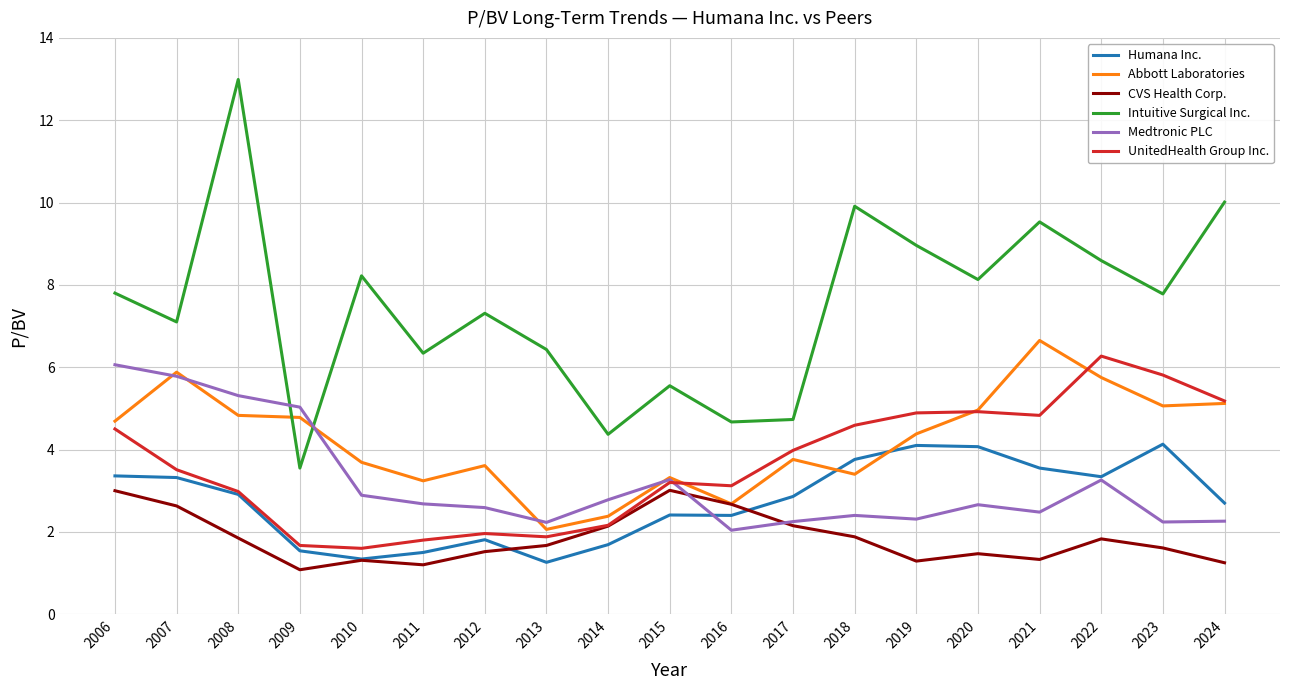

Which category has the lowest value across all series?

2009